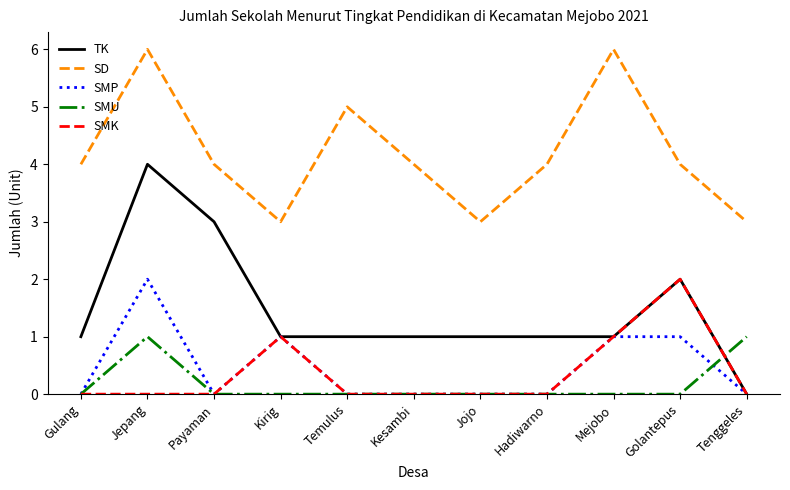

What is the lowest value of the SD series?

3